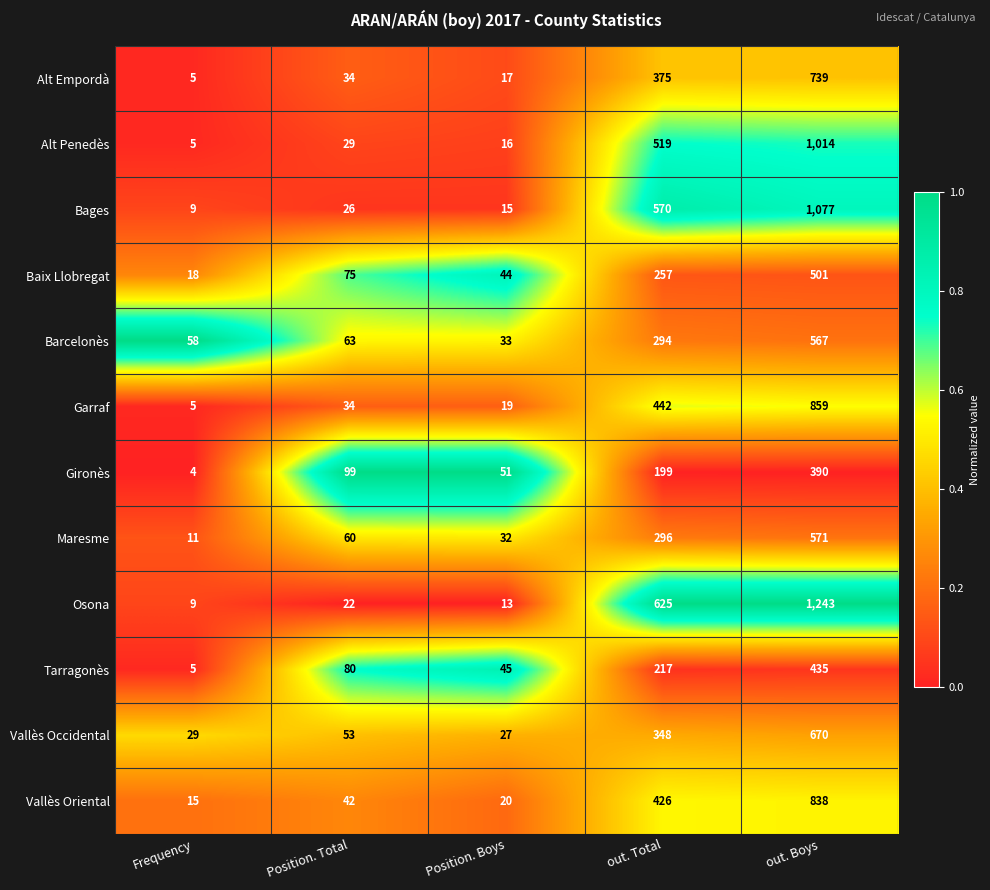

What is the difference between the highest and lowest values at Frequency?

54